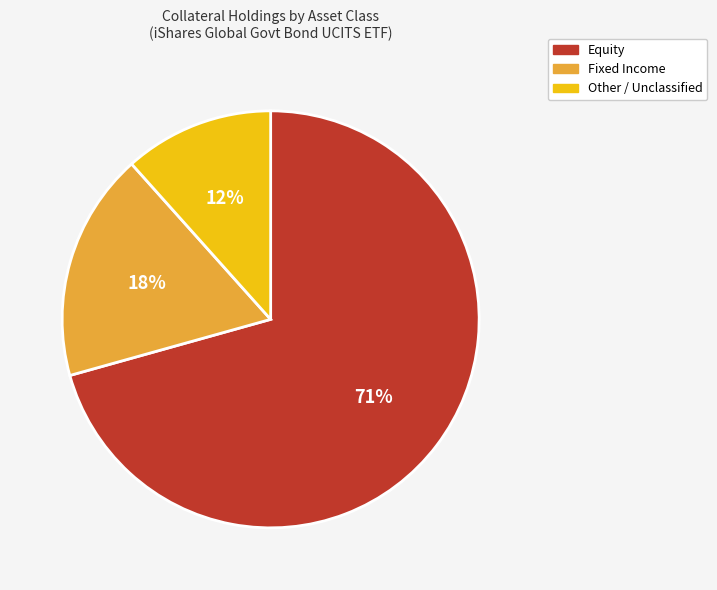

To the nearest percent, what is the average slice percentage?

33%